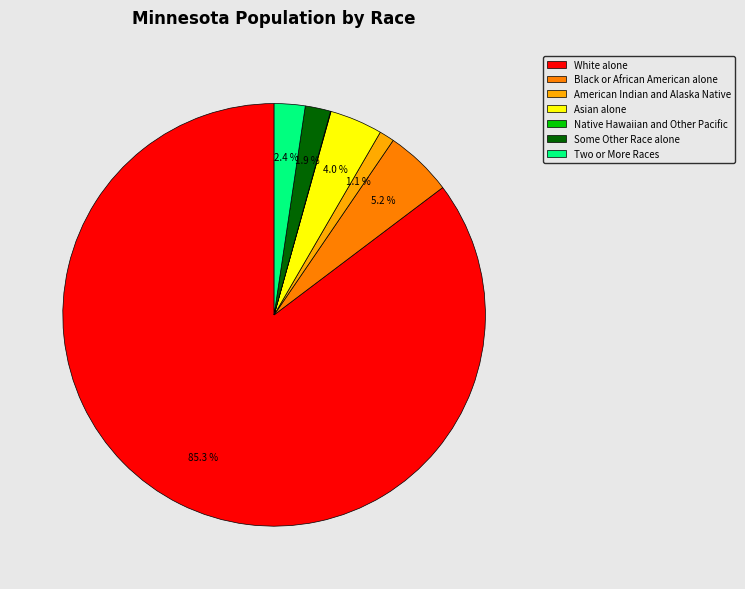

To the nearest percent, what portion does American Indian and Alaska Native represent?

1%